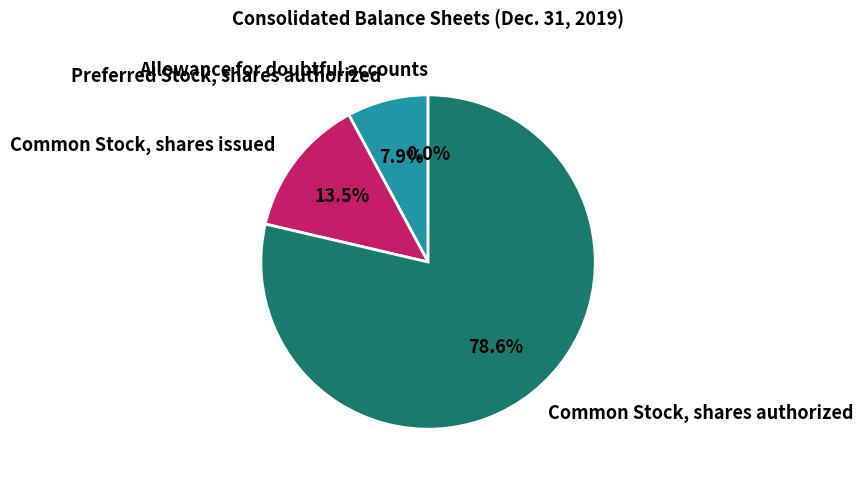

Which category has the biggest portion of the pie?

Common Stock, shares authorized